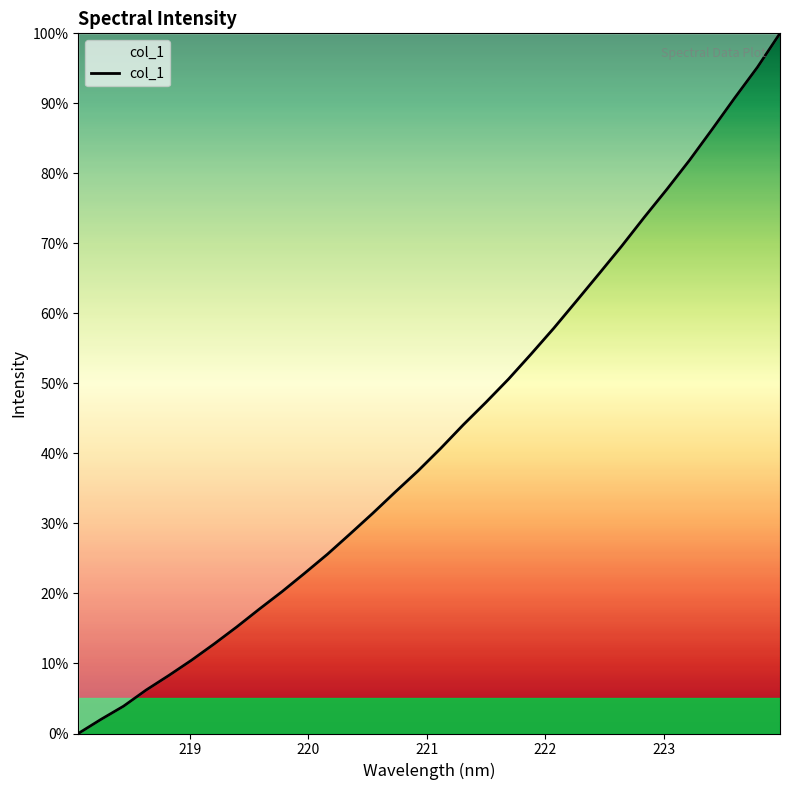

How many values are above zero?

31